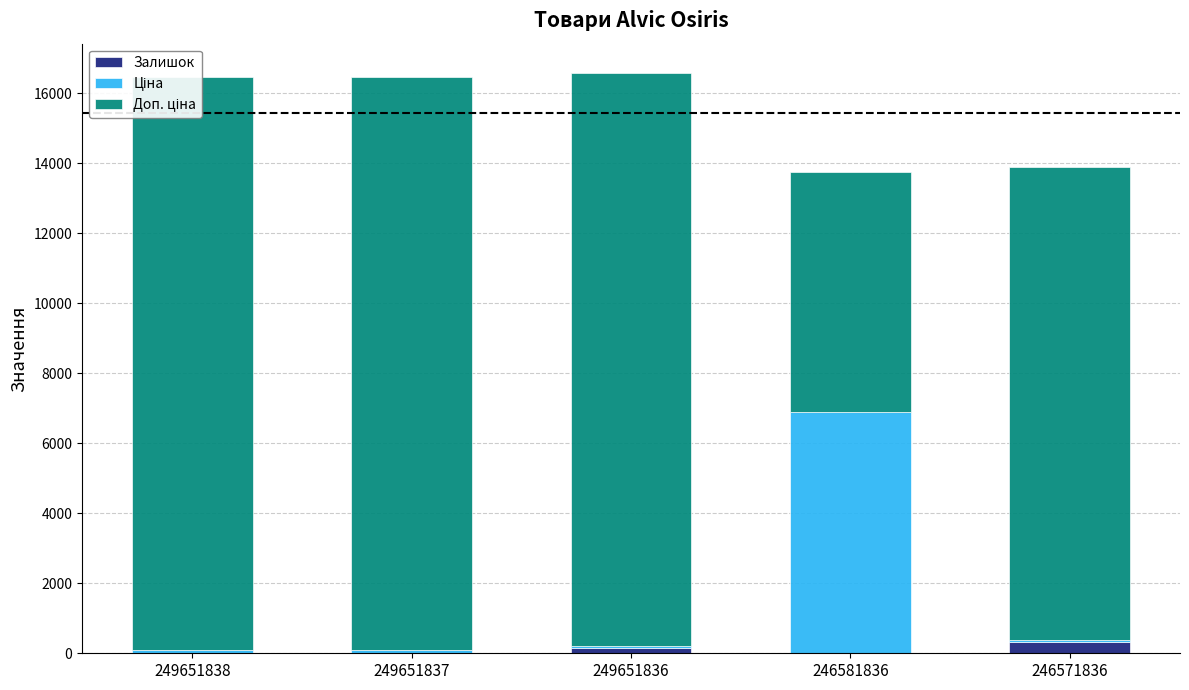

How many groups of bars are there?

5